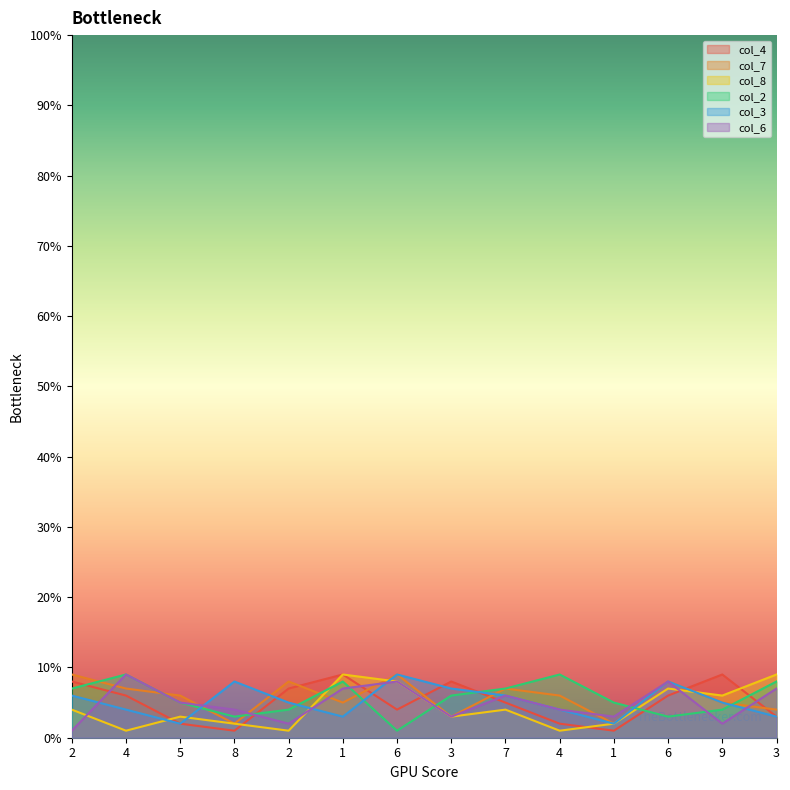

At which category does col_2 reach its first local valley?

8